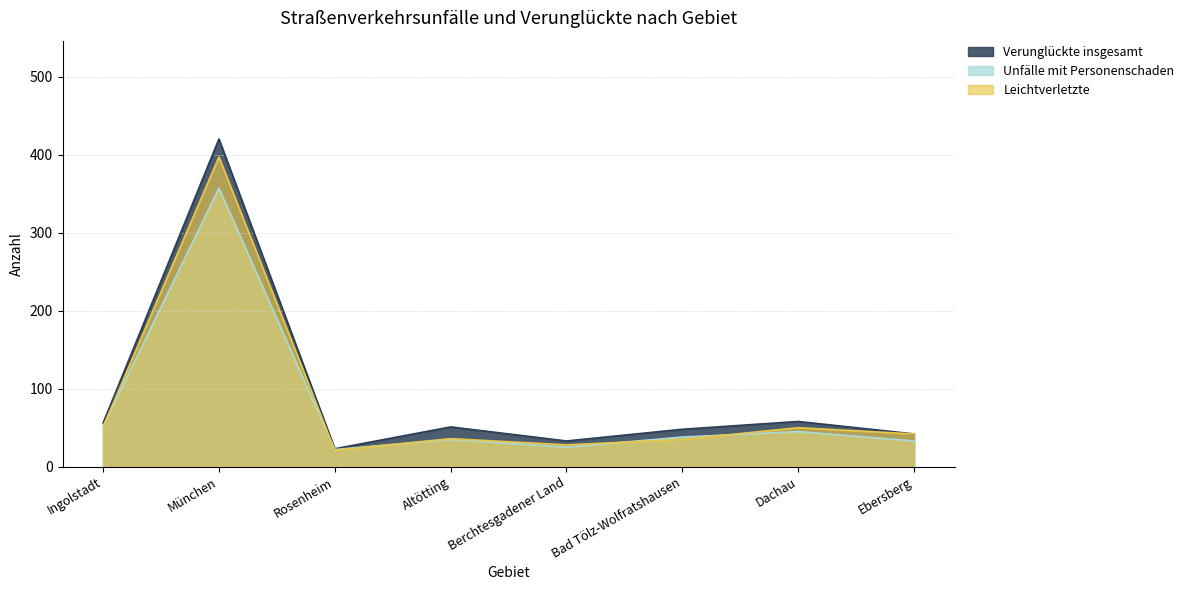

Rank the series by their maximum value, from lowest to highest.

Unfälle mit Personenschaden, Leichtverletzte, Verunglückte insgesamt